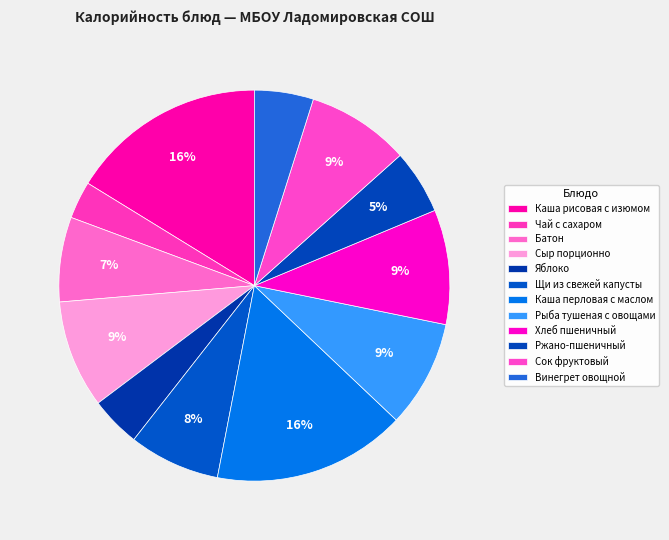

True or false: Ржано-пшеничный accounts for 1% of the total.

False